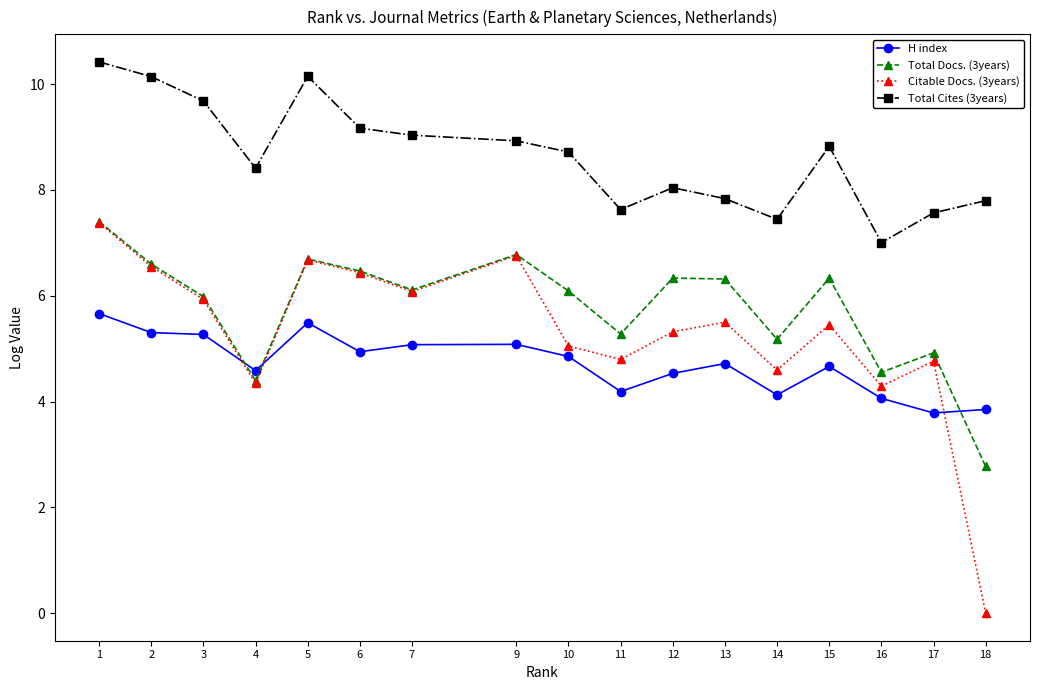

What is the spread (max minus min) of values at 1?

4.8